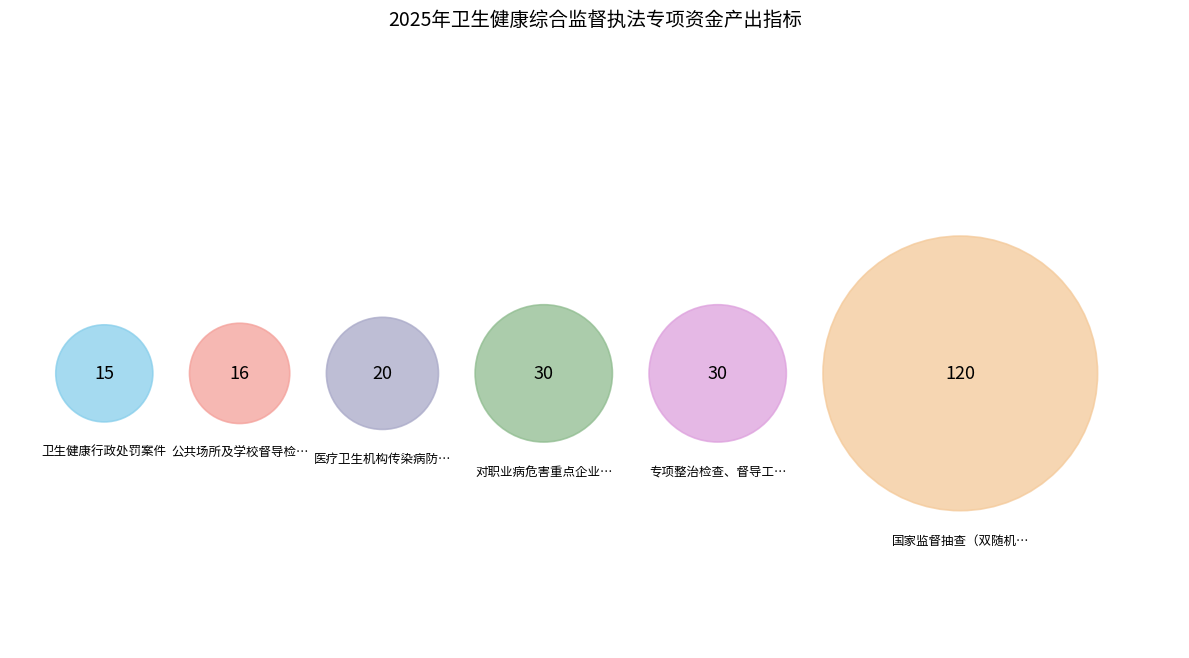

What percentage is NOT represented by 专项整治检查、督导工作?

87.0%